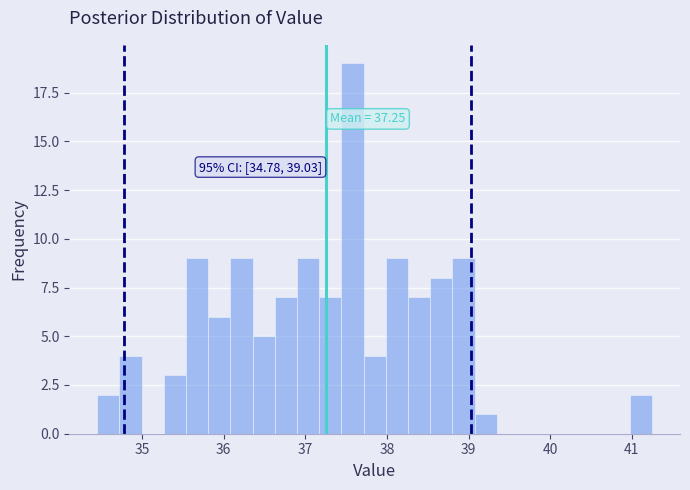

Around what value on the x-axis is the tallest bar? Give the approximate position of its centre, as read against the axis.

37.6